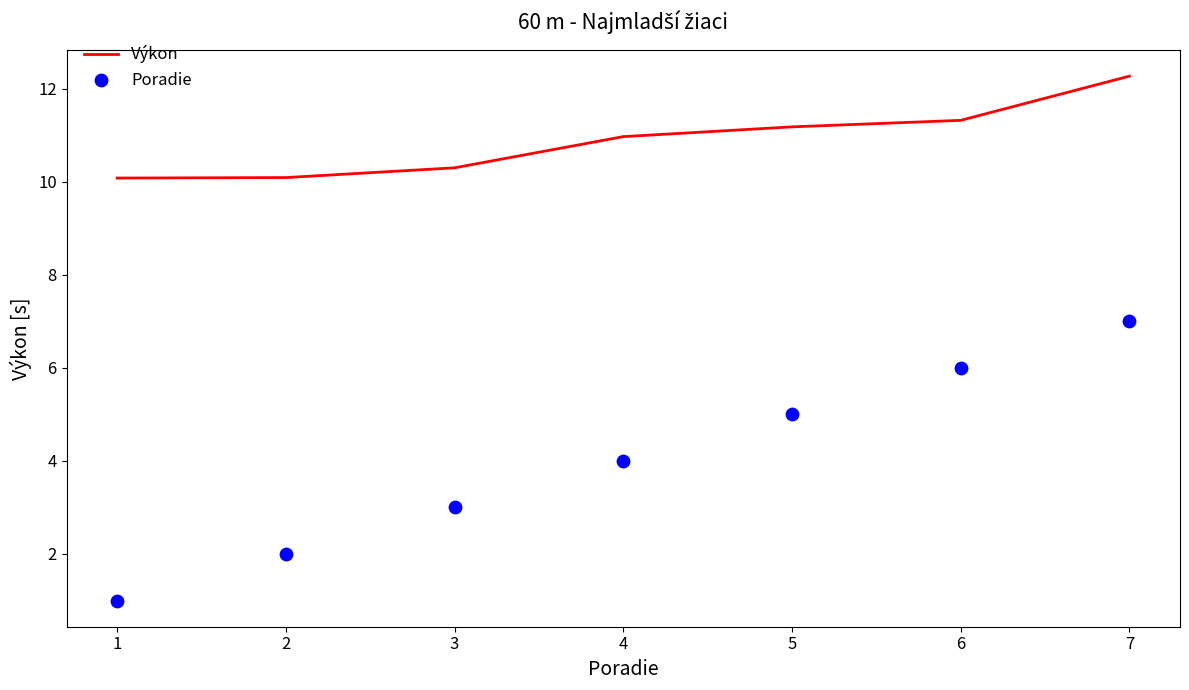

Is the value of Poradie at 7 greater than the value of Výkon at 4?

No